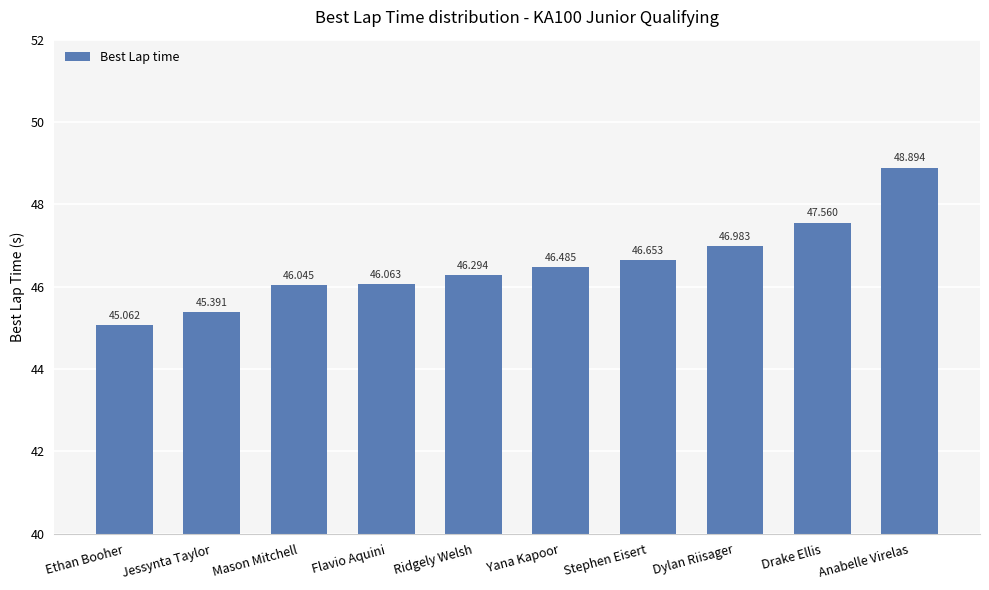

At which category does the chart reach its peak across all series?

Anabelle Virelas